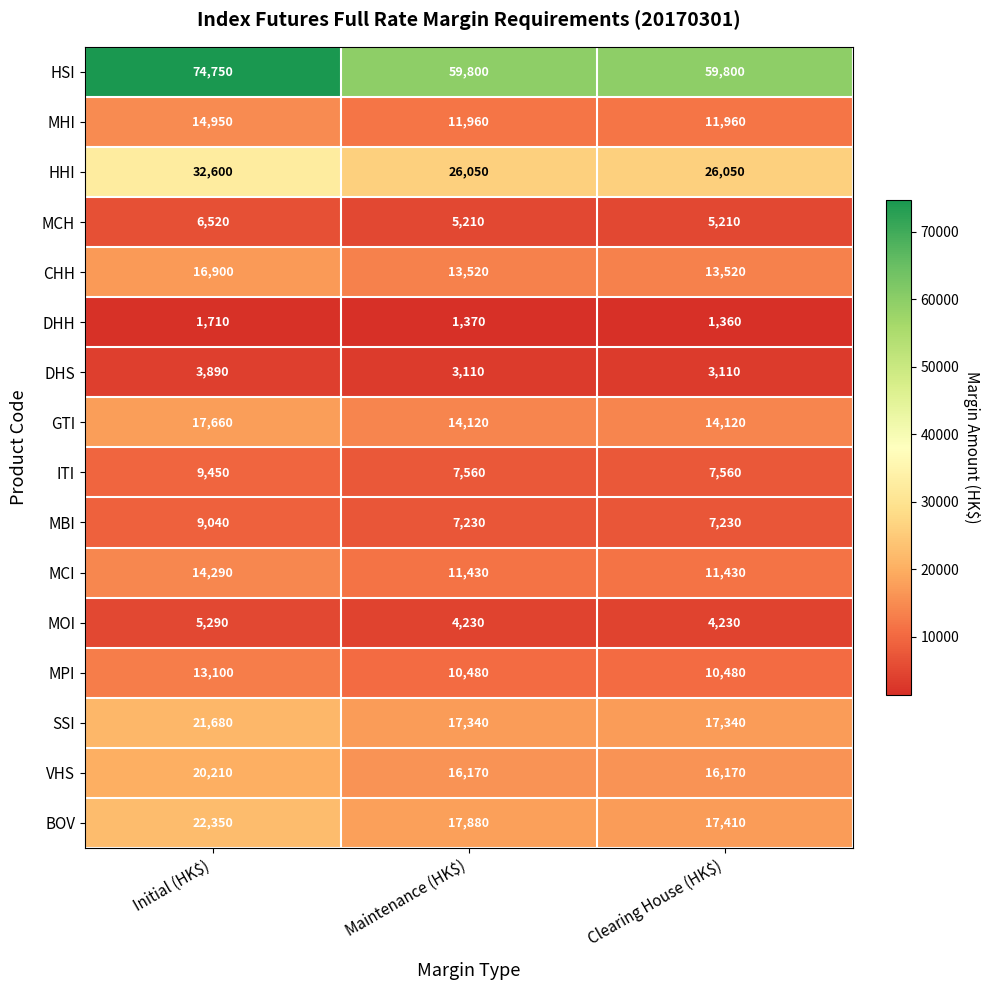

What is the average value of the MCH series?

5647